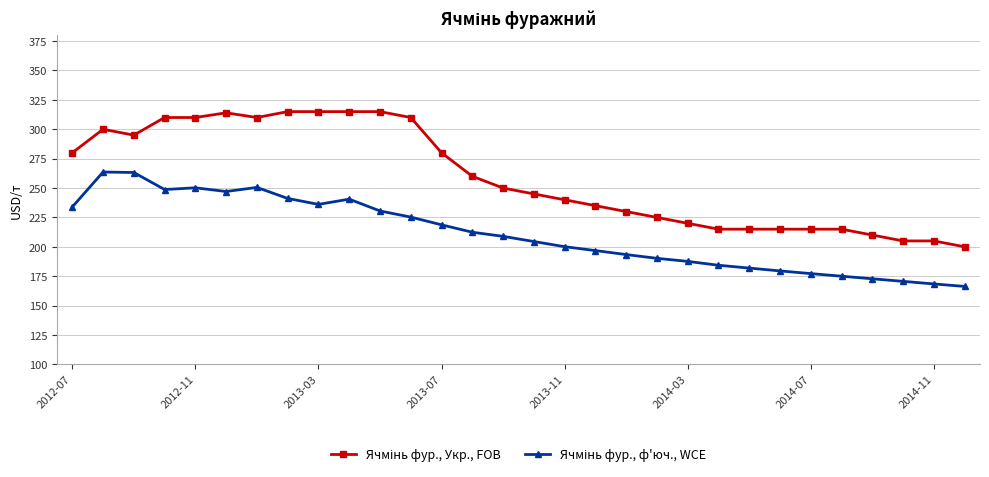

What is the minimum value shown in the chart?

166.3